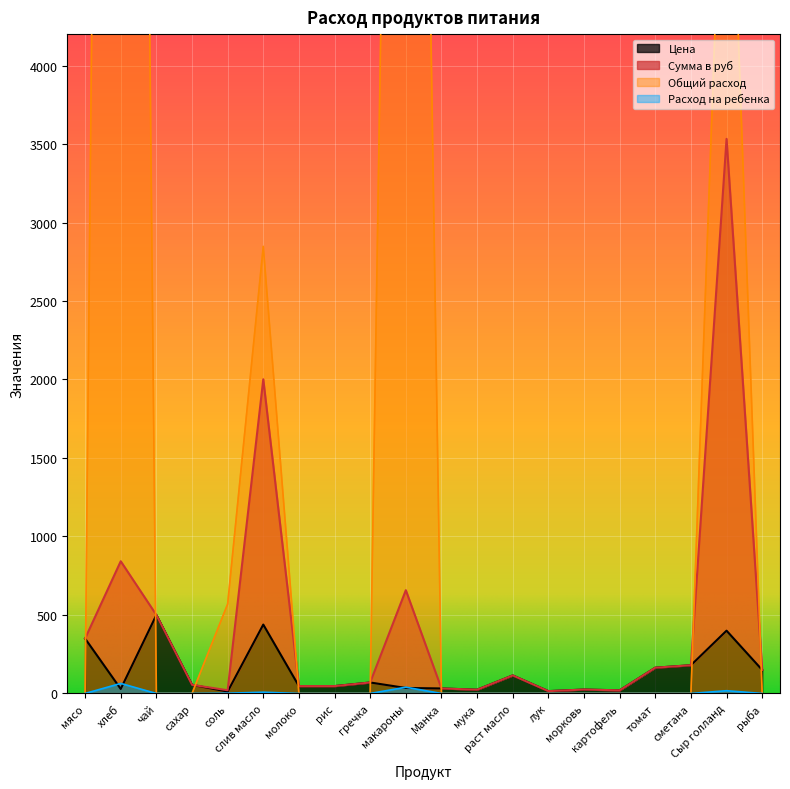

How many values in the Цена series exceed 55?

9